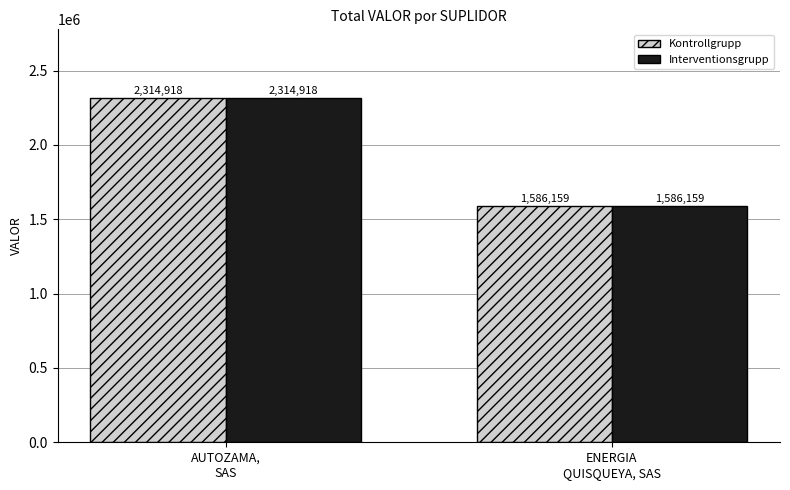

What is the greatest value displayed?

2314918.4